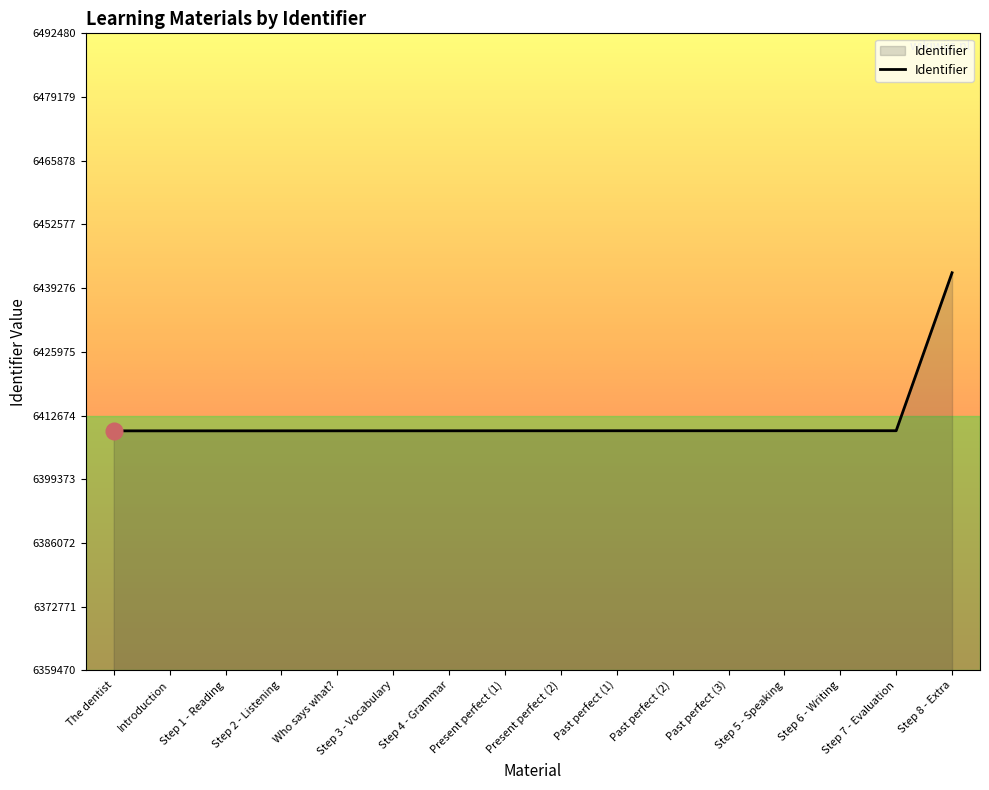

How many series are shown in this chart?

1